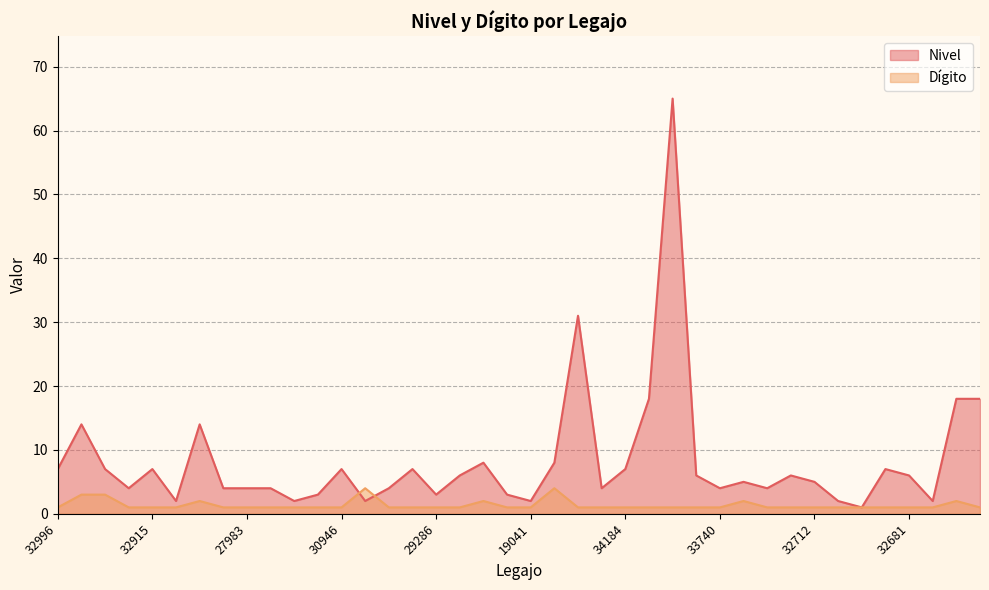

What is the sum of all Nivel values?

331